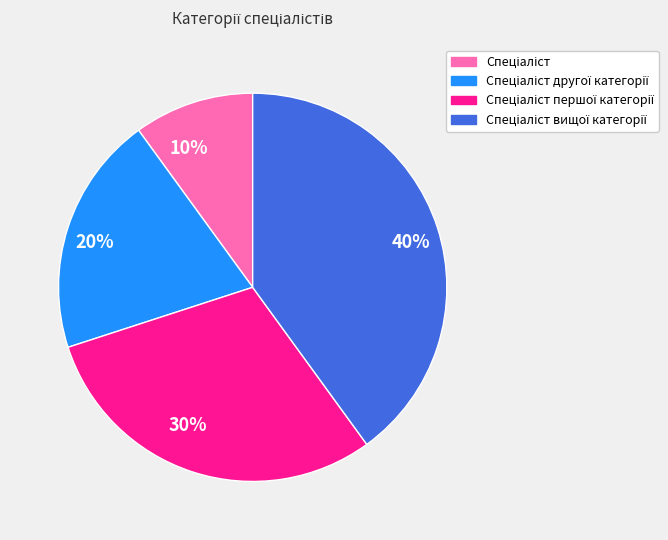

To the nearest percent, what is the combined percentage of 20% and 10%?

30%